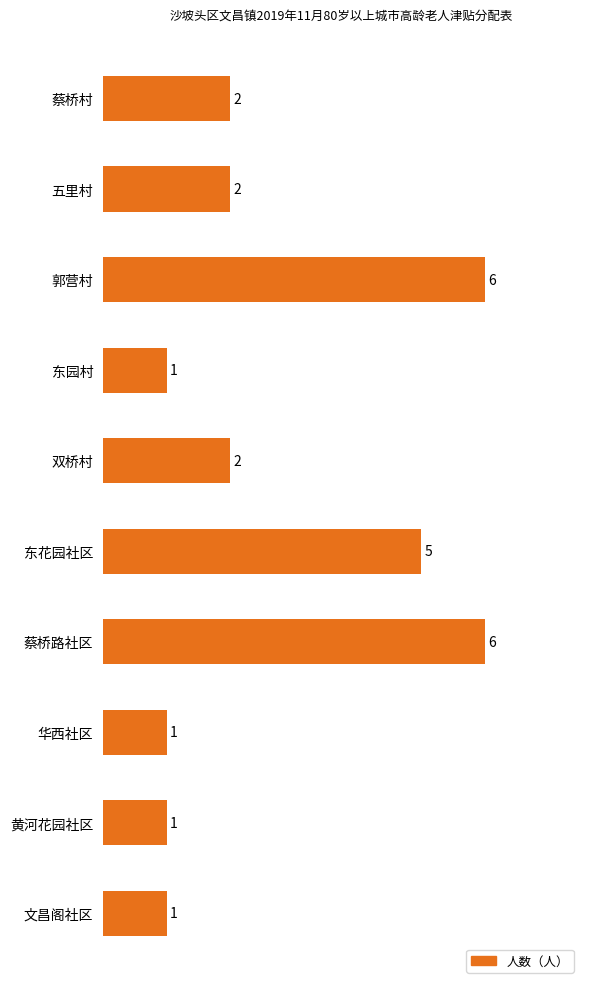

Does the chart contain stacked bars?

No